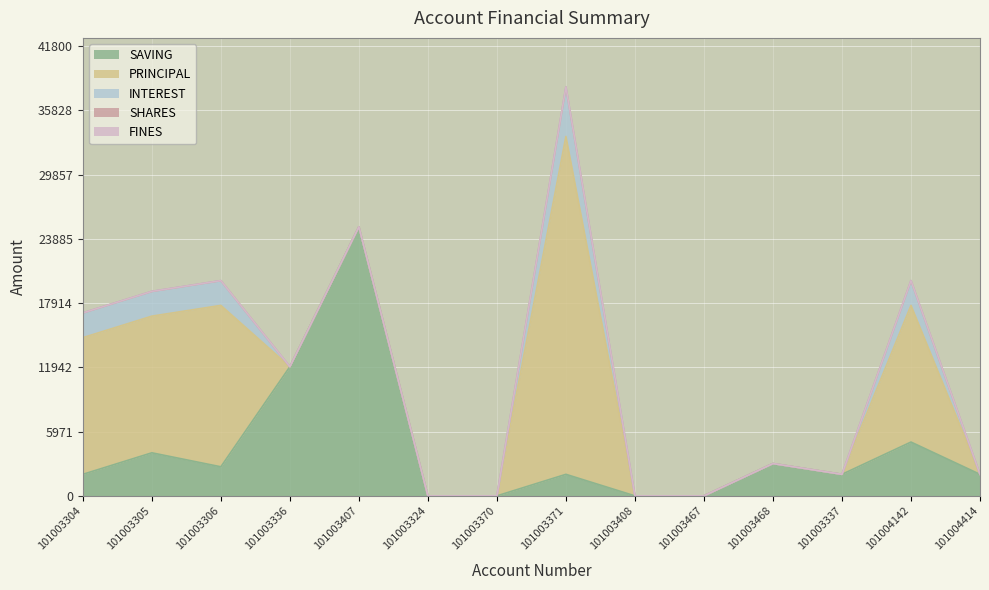

Reading right to left, transcribe all the data shown in this chart.

SAVING: 2000	5000	2000	3000	0	0	2000	0	0	25000	12000	2700	4000	2000
PRINCIPAL: 0	12700	0	0	0	0	31400	0	0	0	0	15000	12700	12700
INTEREST: 0	2300	0	0	0	0	4600	0	0	0	0	2300	2300	2300
SHARES: 0	0	0	0	0	0	0	0	0	0	0	0	0	0
FINES: 0	0	0	0	0	0	0	0	0	0	0	0	0	0